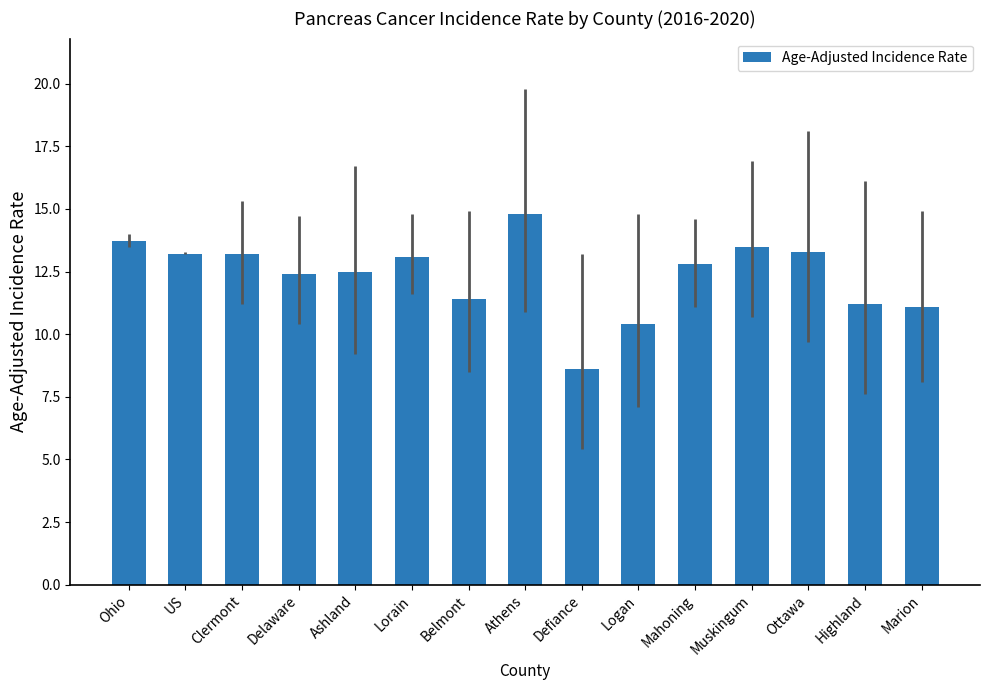

Reading left to right, list all the values displayed in this chart.

Ohio=13.7	US=13.2	Clermont=13.2	Delaware=12.4	Ashland=12.5	Lorain=13.1	Belmont=11.4	Athens=14.8	Defiance=8.6	Logan=10.4	Mahoning=12.8	Muskingum=13.5	Ottawa=13.3	Highland=11.2	Marion=11.1